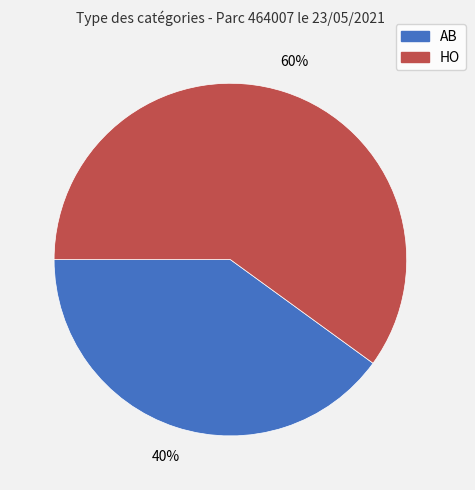

Does any single category account for the majority?

Yes